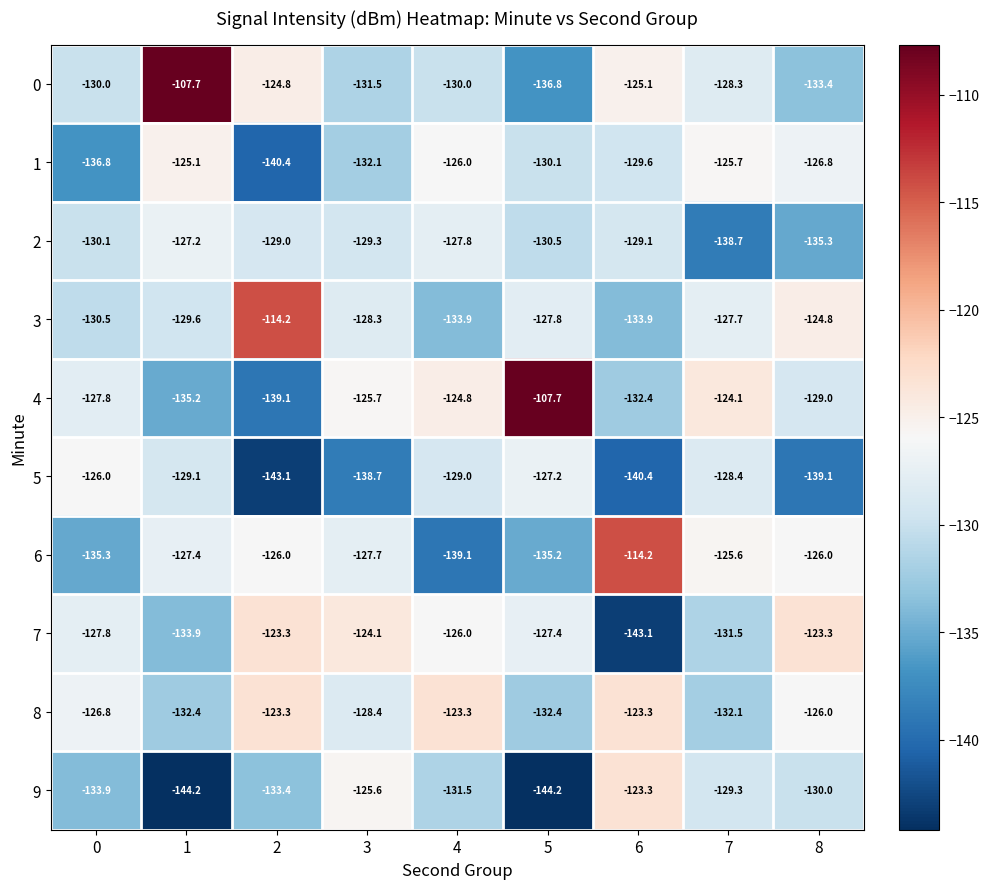

What is the highest value of the 0 series?

-107.7